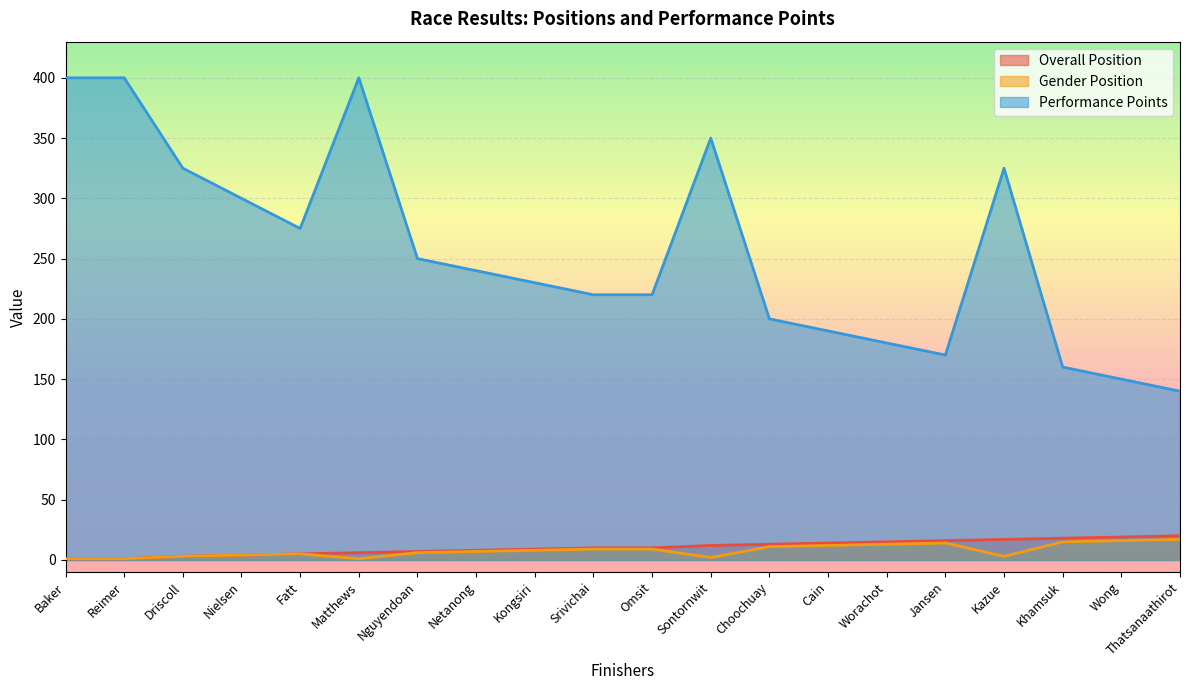

Which label corresponds to the largest value in the chart?

Baker